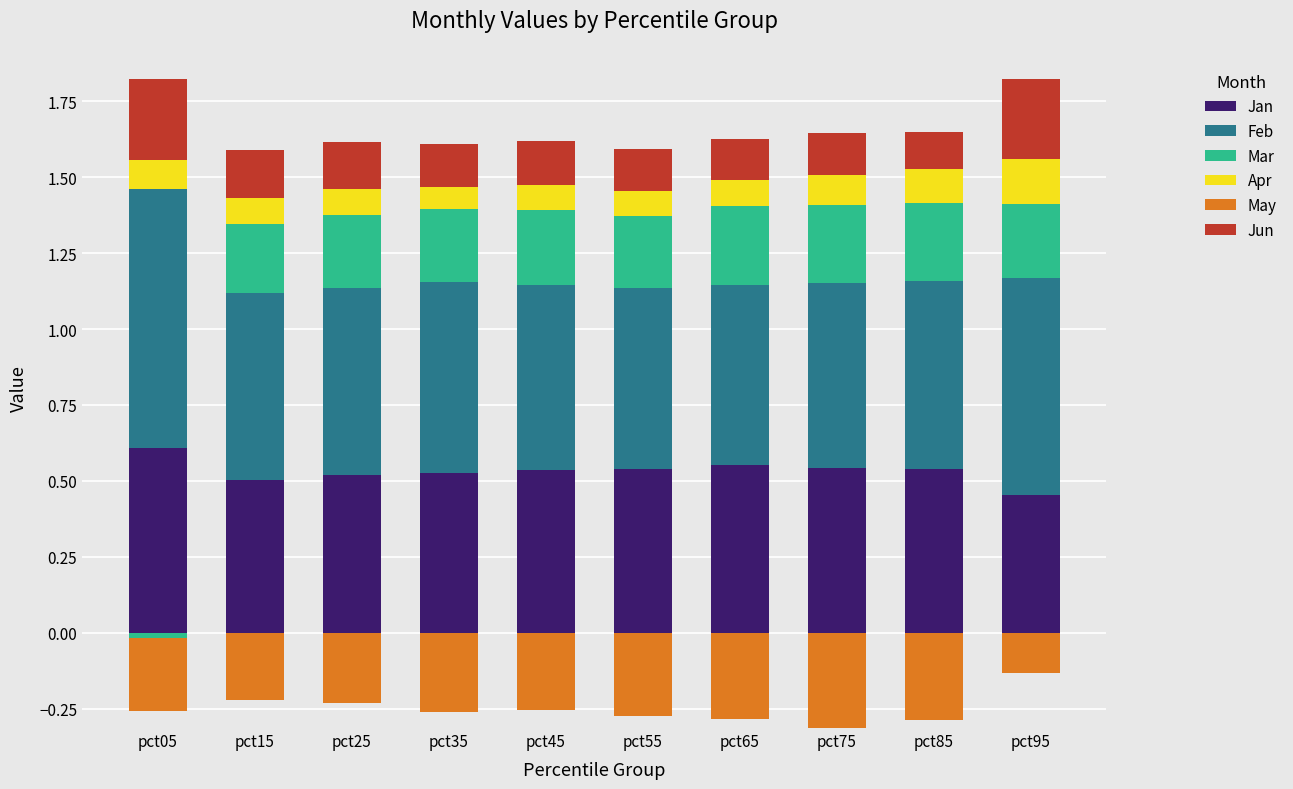

What value does the Mar series have at pct65?

0.3